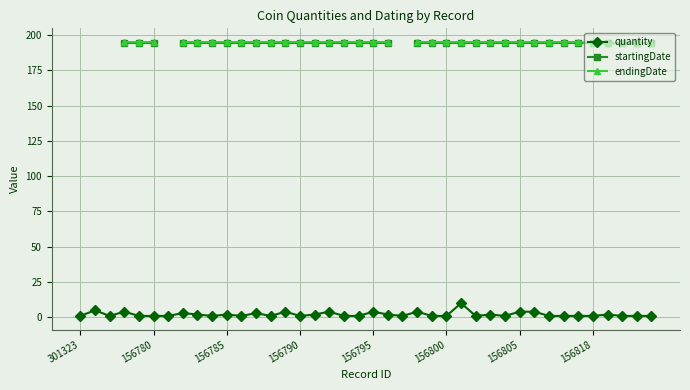

Rank the series at 26 from lowest to highest value.

quantity, startingDate, endingDate